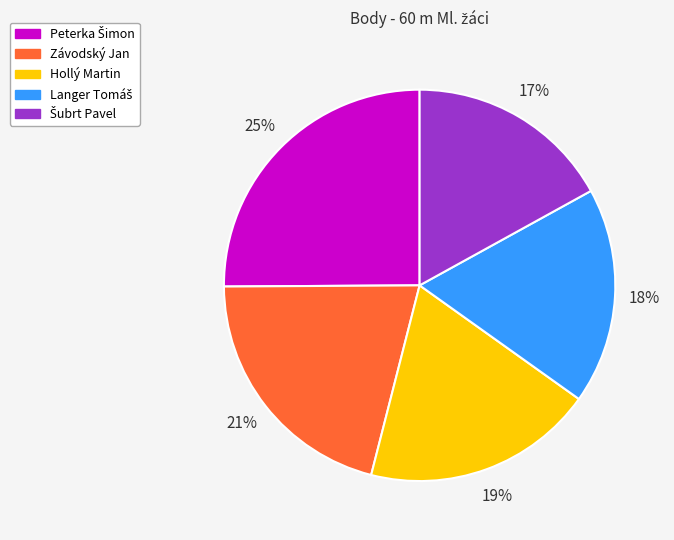

To the nearest percent, what is the difference between the largest and smallest slice percentages?

8%